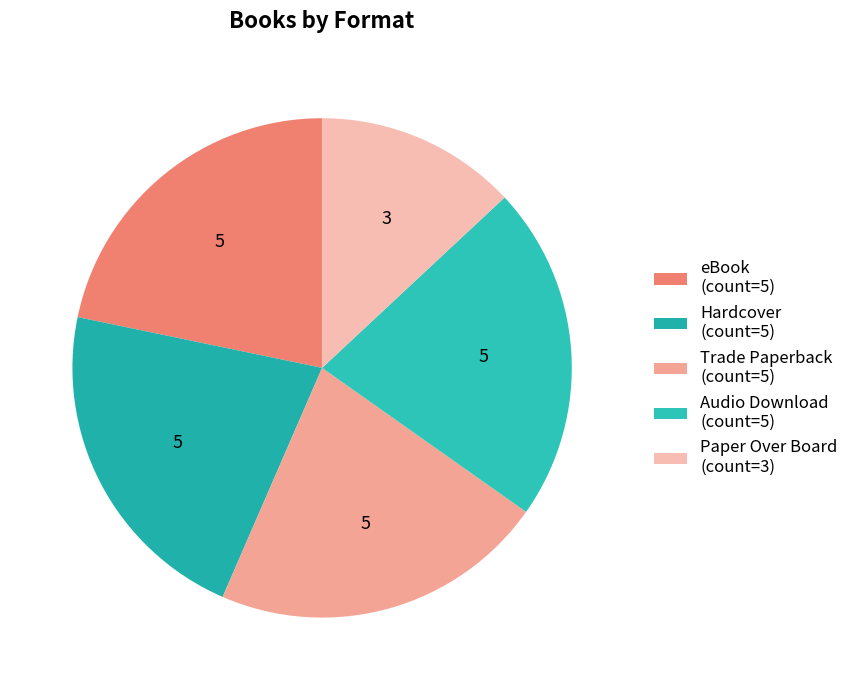

How many segments does this pie chart have?

5